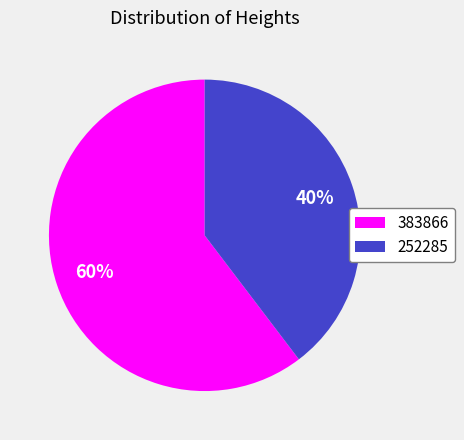

To the nearest percent, what is the average slice percentage?

50%